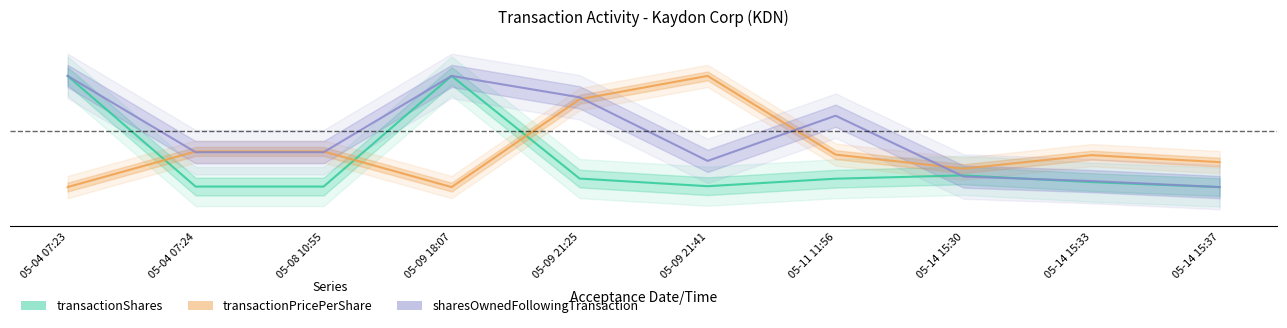

What is the difference between the transactionShares values at 05-09 21:41 and 05-14 15:30?

0.1